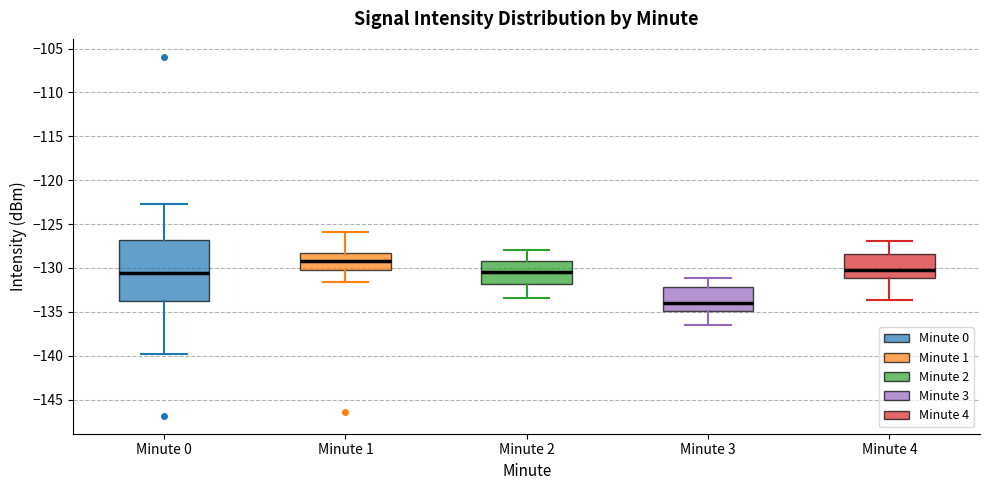

Reading left to right, transcribe this box plot: for each box, give where its median line is, the range the box spans, and where its two whiskers end, as read against the y-axis. The values are not printed on the chart, so give them approximately, as read against the axis.

Minute 0: median -130.5, box -133.5 to -127.0, whiskers -140.0 to -123.0
Minute 1: median -129.0, box -130.5 to -128.0, whiskers -131.5 to -126.0
Minute 2: median -130.5, box -132.0 to -129.0, whiskers -133.5 to -128.0
Minute 3: median -134.0, box -135.0 to -132.0, whiskers -136.5 to -131.0
Minute 4: median -130.0, box -131.0 to -128.5, whiskers -133.5 to -127.0